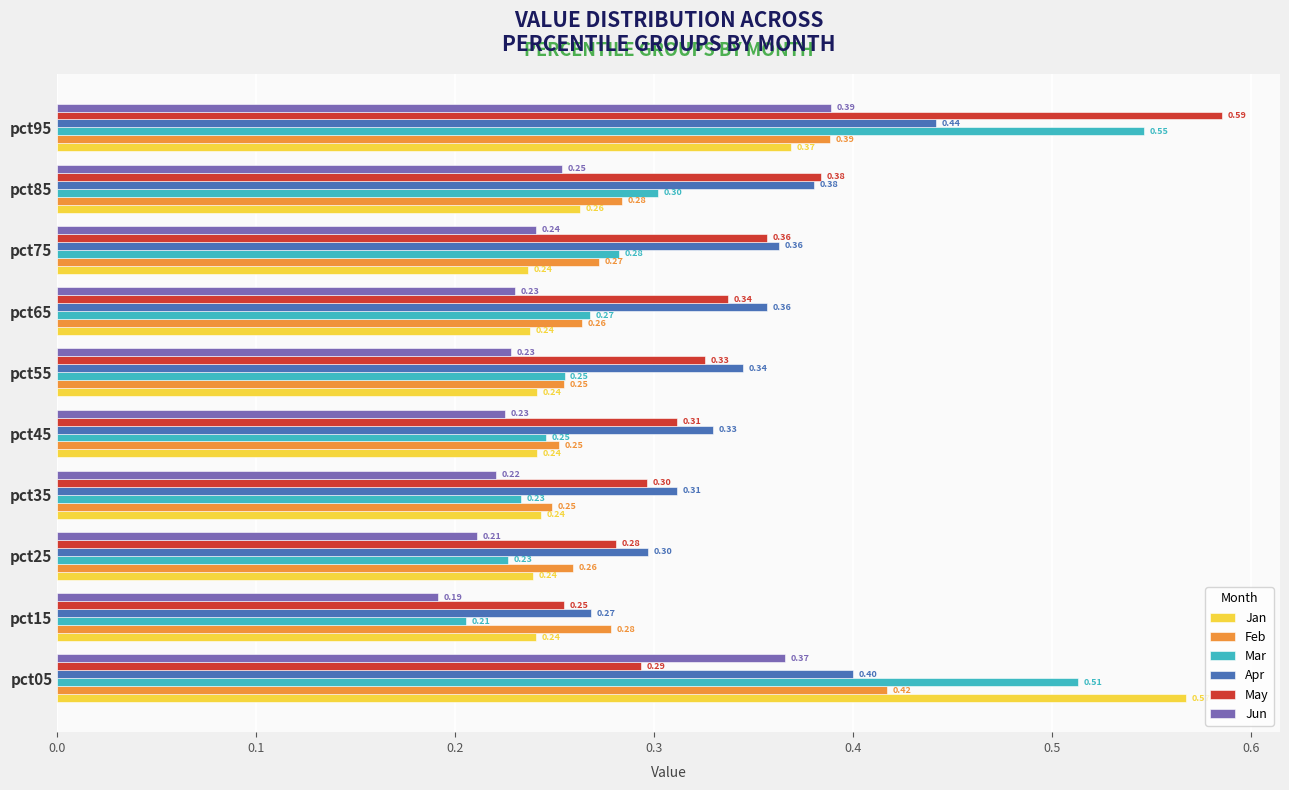

What is the total value across all series at pct15?

1.4